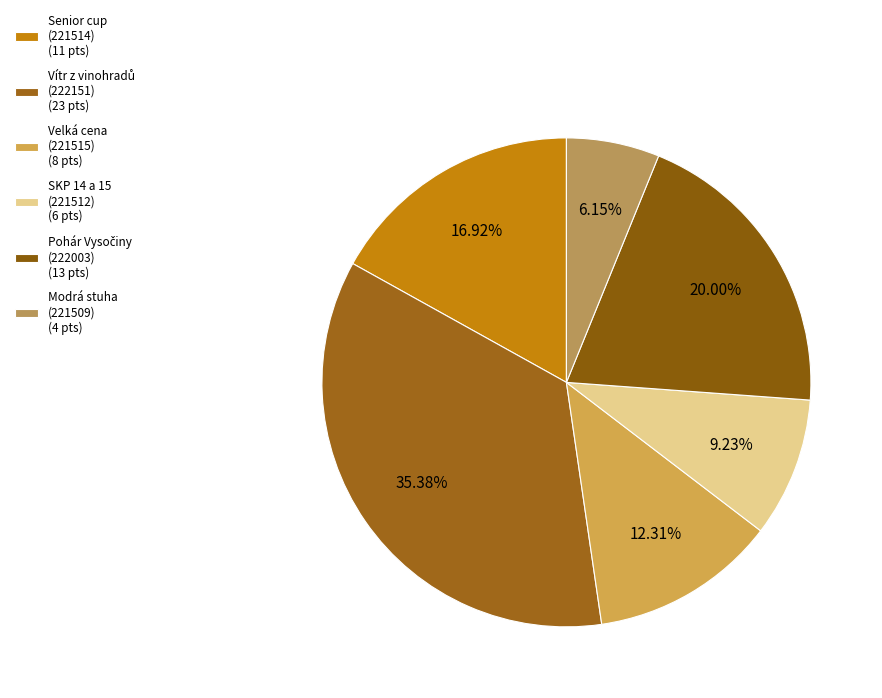

To the nearest percent, what is the average slice percentage?

17%